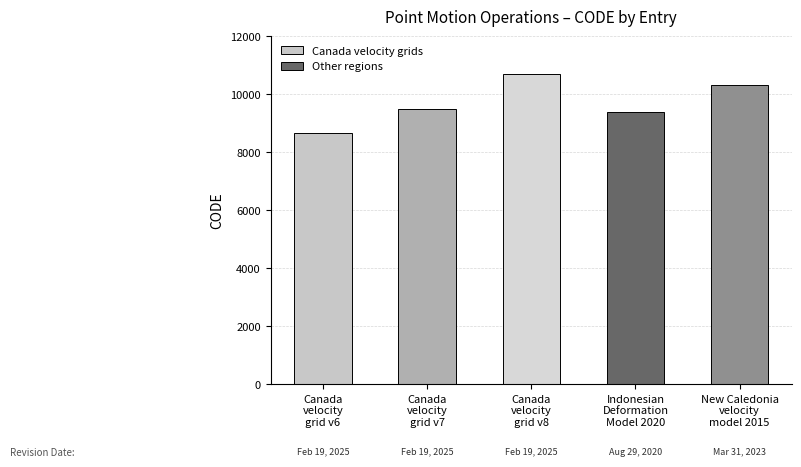

Reading left to right, transcribe all the data shown in this chart.

8676	9483	10707	9375	10323